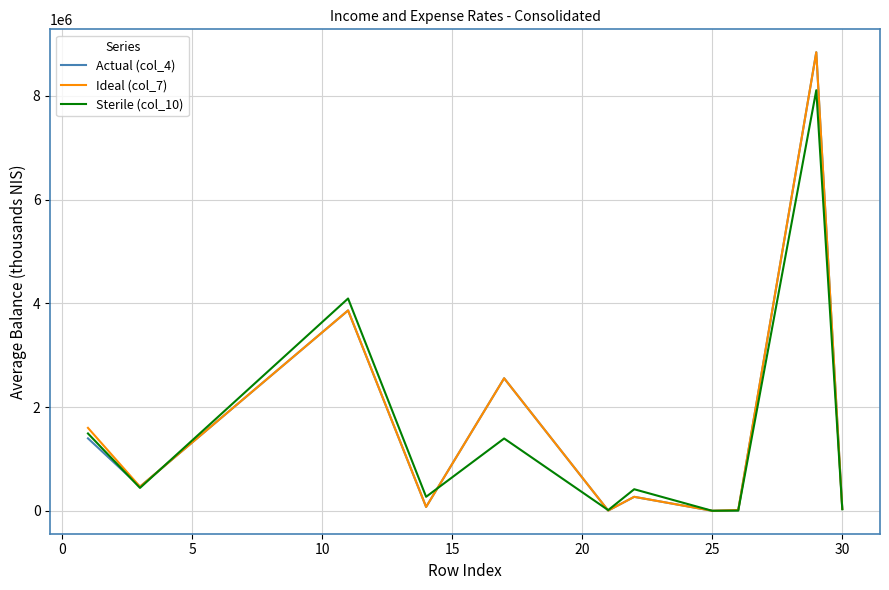

What is the greatest value displayed?

8842700